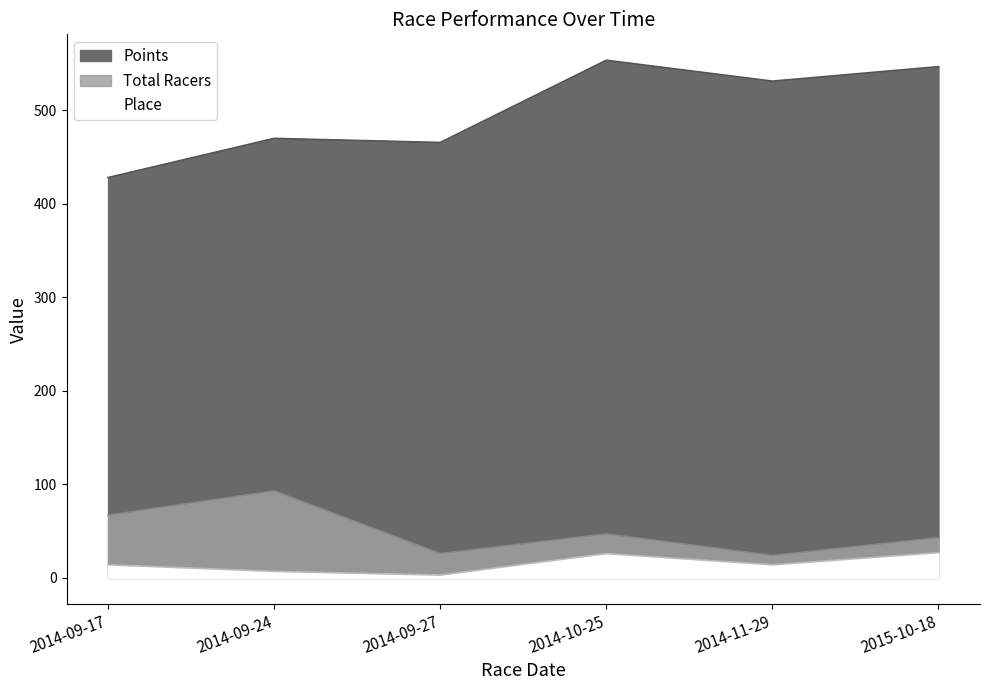

At which category is the sum across all series the highest?

2014-10-25